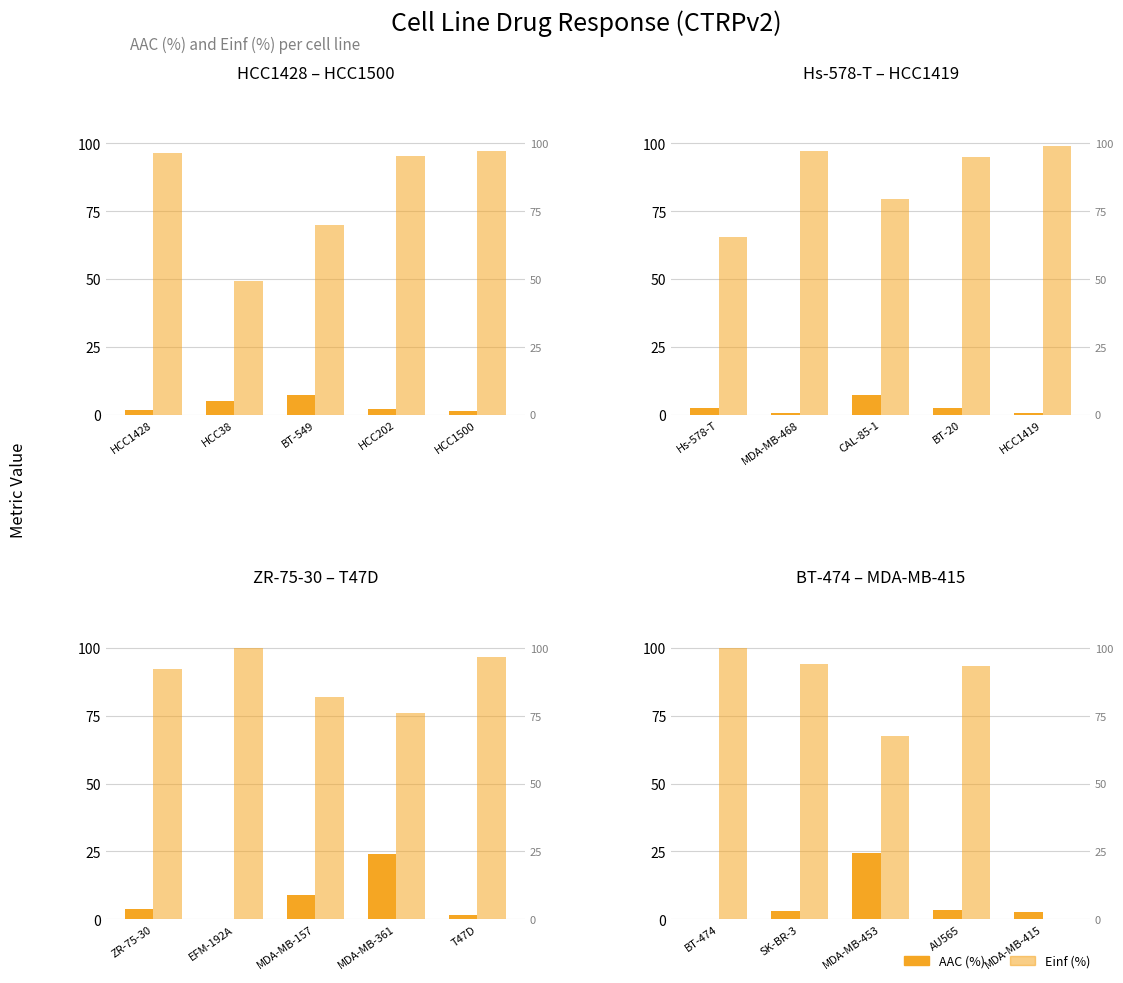

Which series changed the most between BT-474 and SK-BR-3?

Einf (%)